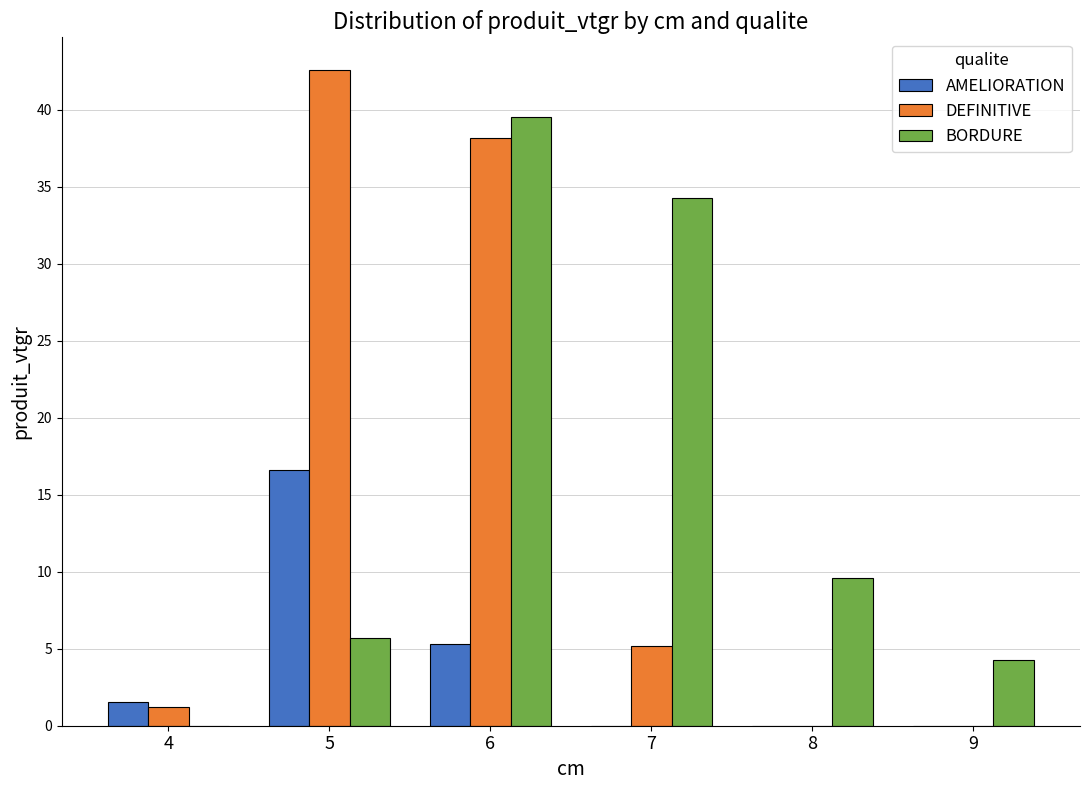

Reading left to right, what are all the values shown in this chart?

AMELIORATION: 1.6	16.6	5.3	0.0	0.0	0.0
DEFINITIVE: 1.2	42.6	38.2	5.2	0.0	0.0
BORDURE: 0.0	5.7	39.5	34.3	9.6	4.3